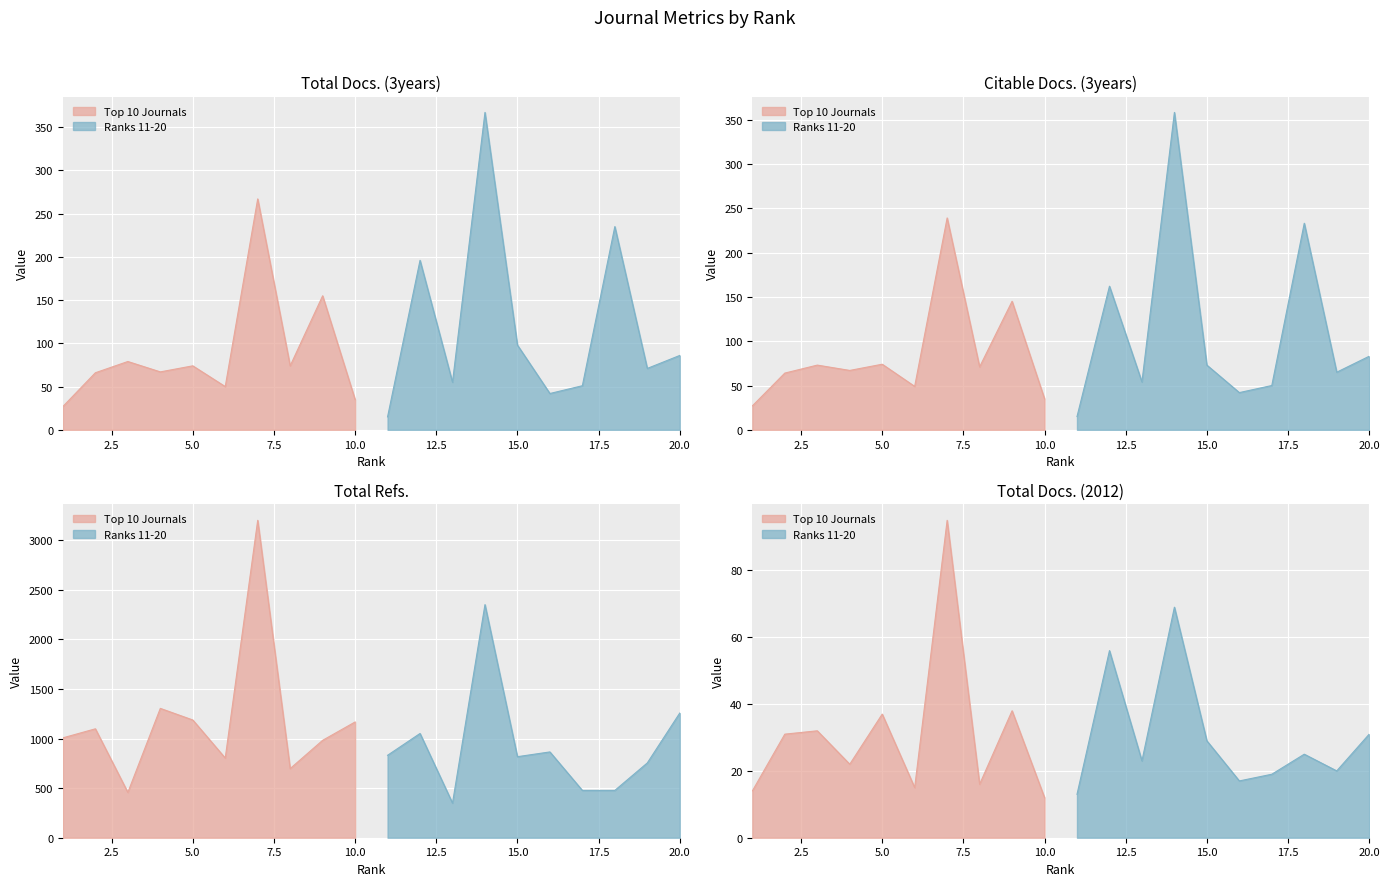

What is the difference between the highest and lowest values at 9?

944